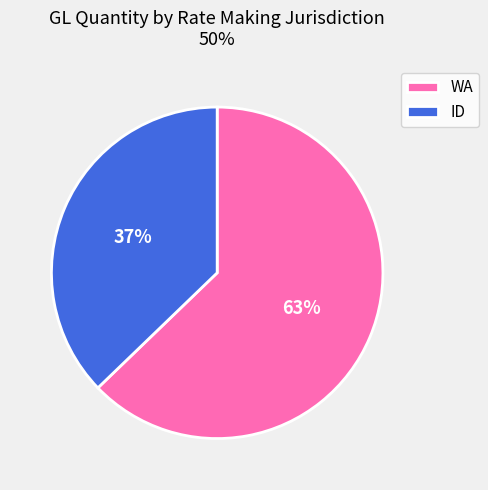

Is it true that WA is 75% of the pie?

False